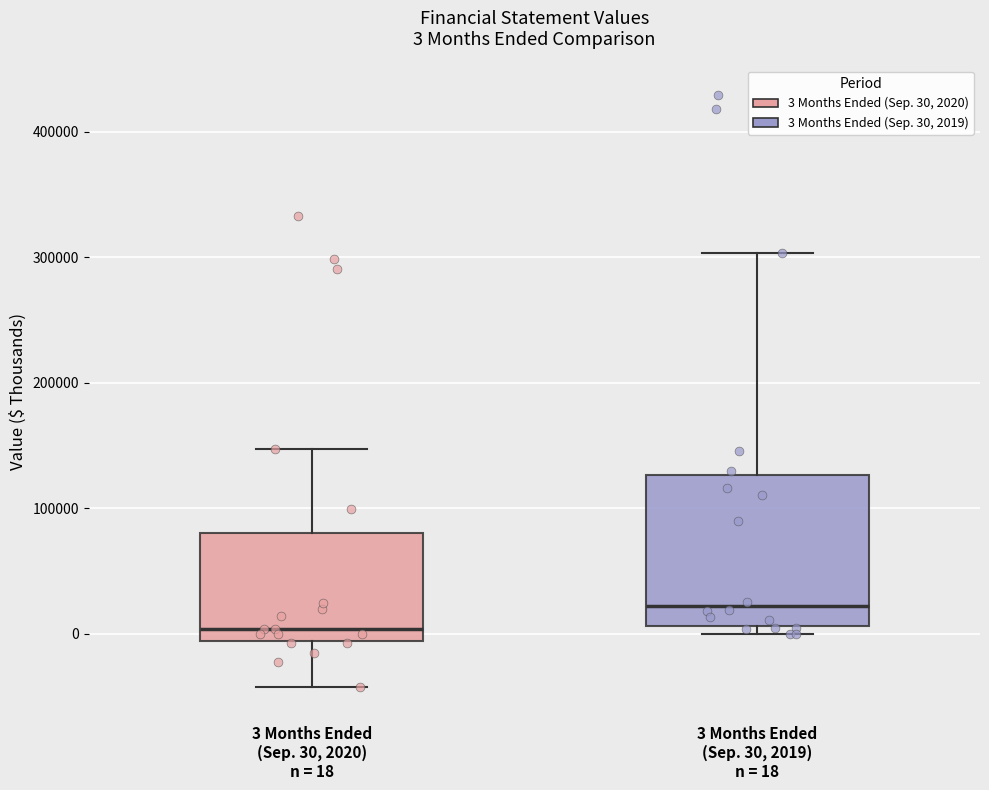

Which box has the lowest median line?

3 Months Ended (Sep. 30, 2020) n = 18